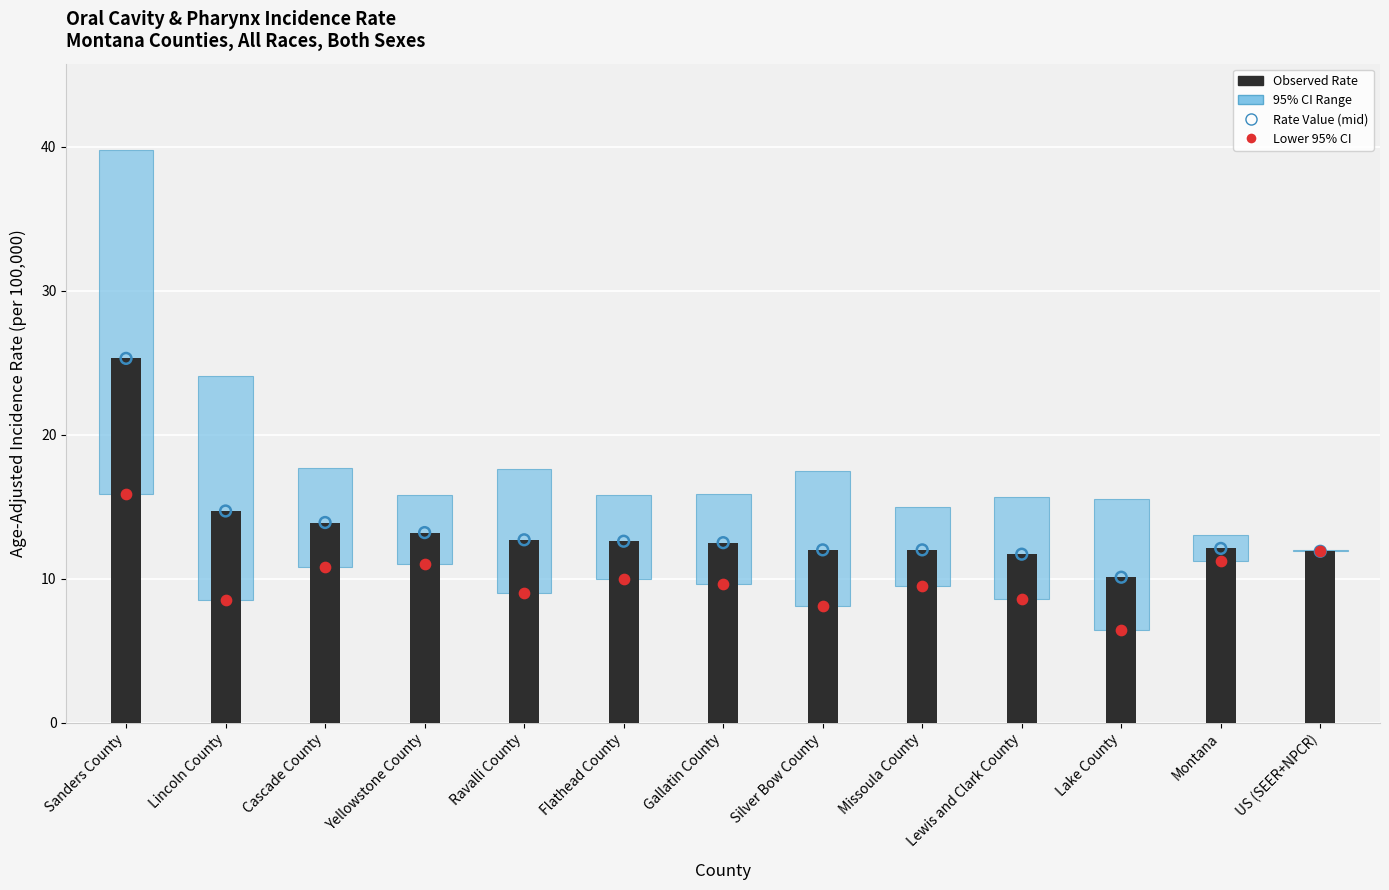

Which series reaches the minimum Y coordinate?

Lower 95% CI